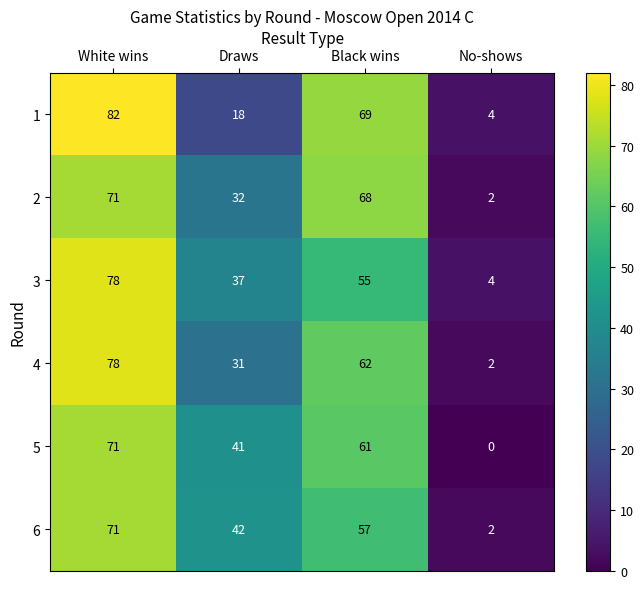

What is the sum of the 2 values at Draws and White wins?

103